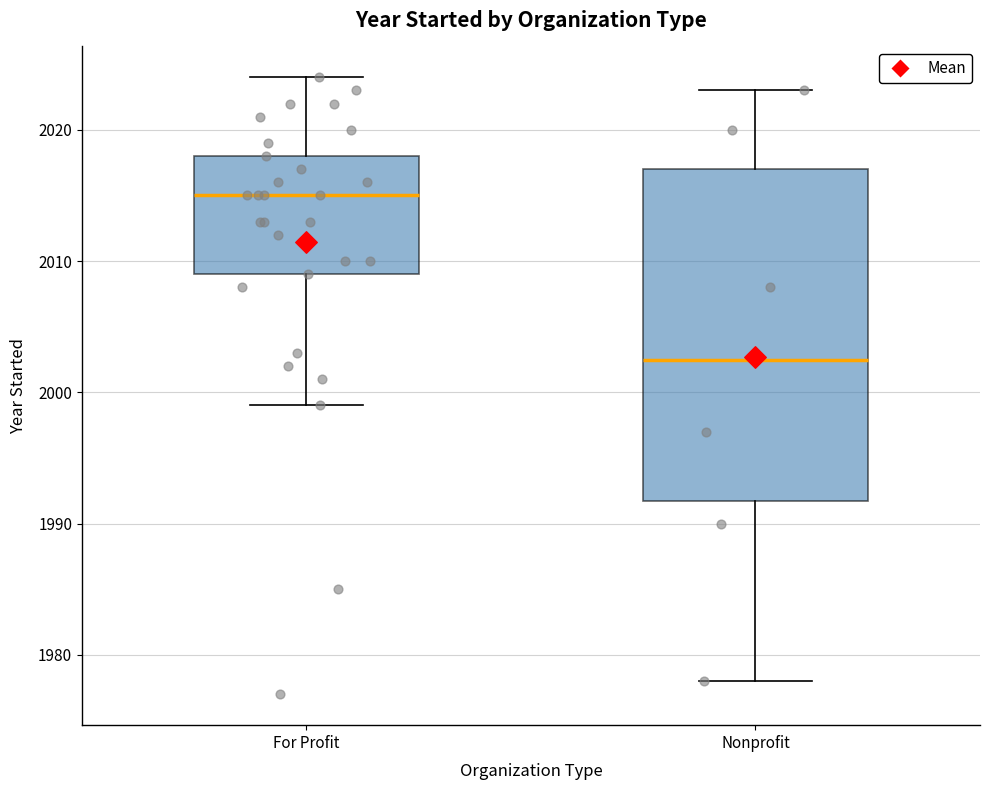

Reading left to right, transcribe this box plot: for each box, give where its median line is, the range the box spans, and where its two whiskers end, as read against the y-axis. The values are not printed on the chart, so give them approximately, as read against the axis.

For Profit: median 2015, box 2009 to 2018, whiskers 1999 to 2024
Nonprofit: median 2003, box 1992 to 2017, whiskers 1978 to 2023